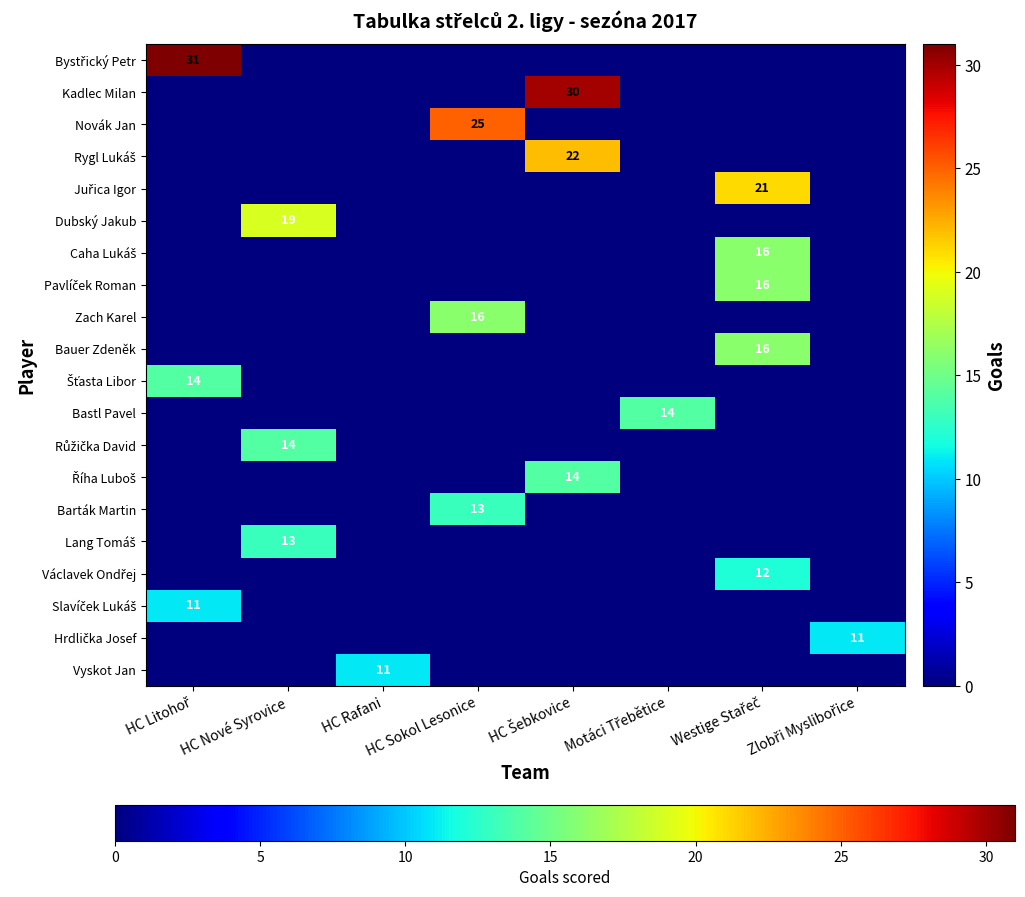

Which series changed the most between HC Litohoř and HC Rafani?

Bystřický Petr